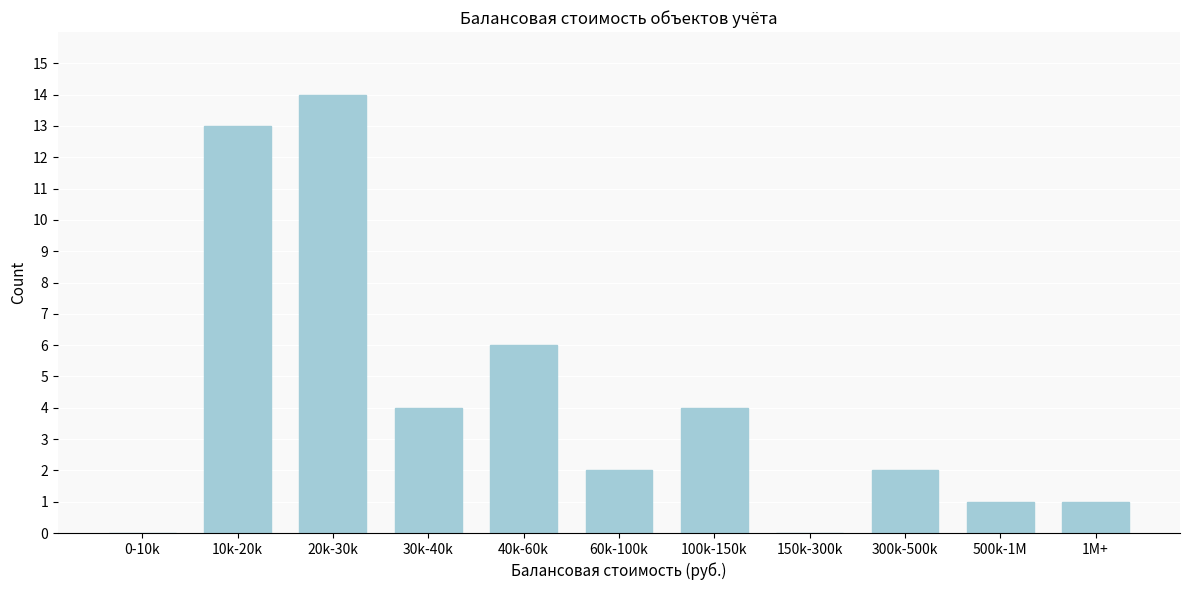

Reading left to right, what are all the values shown in this chart?

0-10k=0	10k-20k=13	20k-30k=14	30k-40k=4	40k-60k=6	60k-100k=2	100k-150k=4	150k-300k=0	300k-500k=2	500k-1M=1	1M+=1